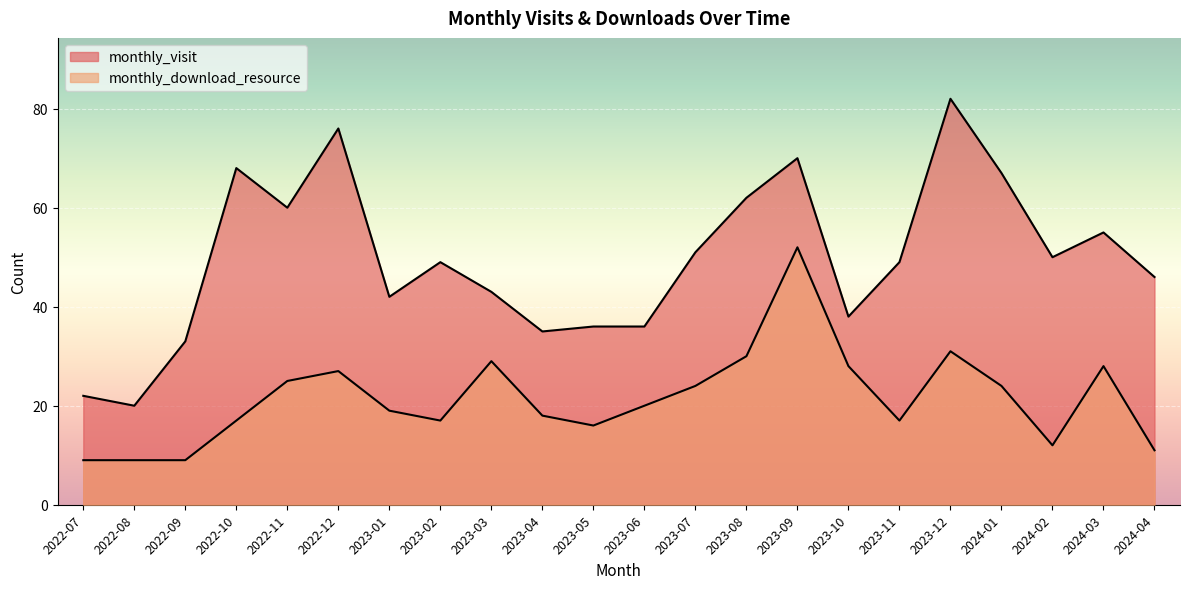

True or false: monthly_download_resource and monthly_visit intersect in this chart.

False